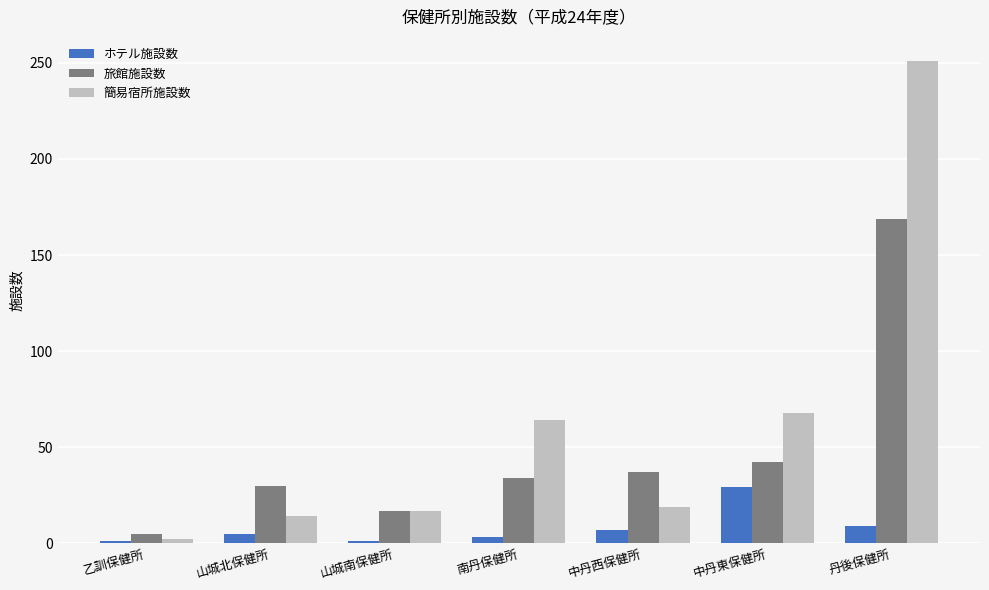

True or false: ホテル施設数 has a value of 9 at 丹後保健所.

True